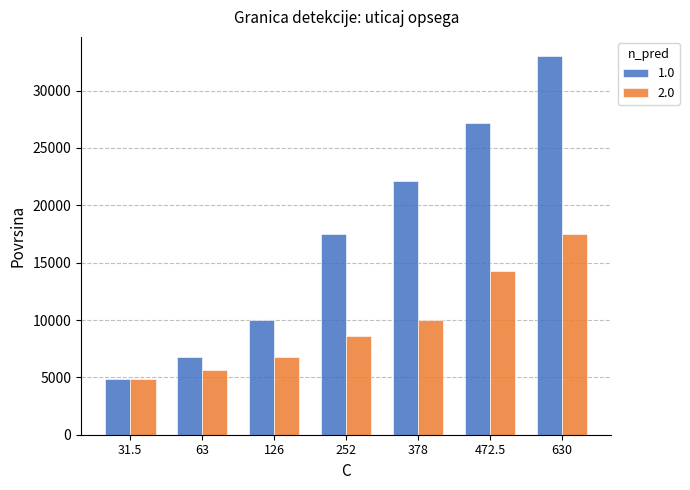

What is the sum of all 2.0 values?

67587.9